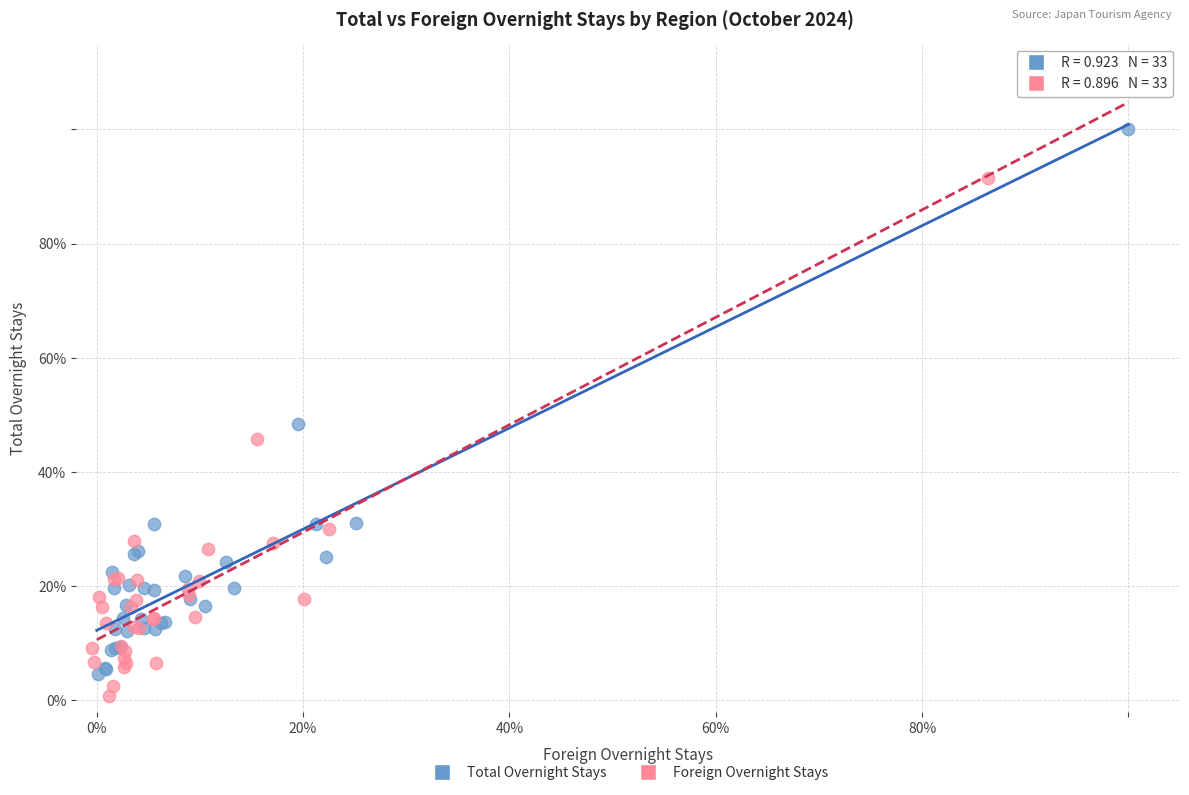

What are all the series names shown in the legend?

Total Overnight Stays, Foreign Overnight Stays